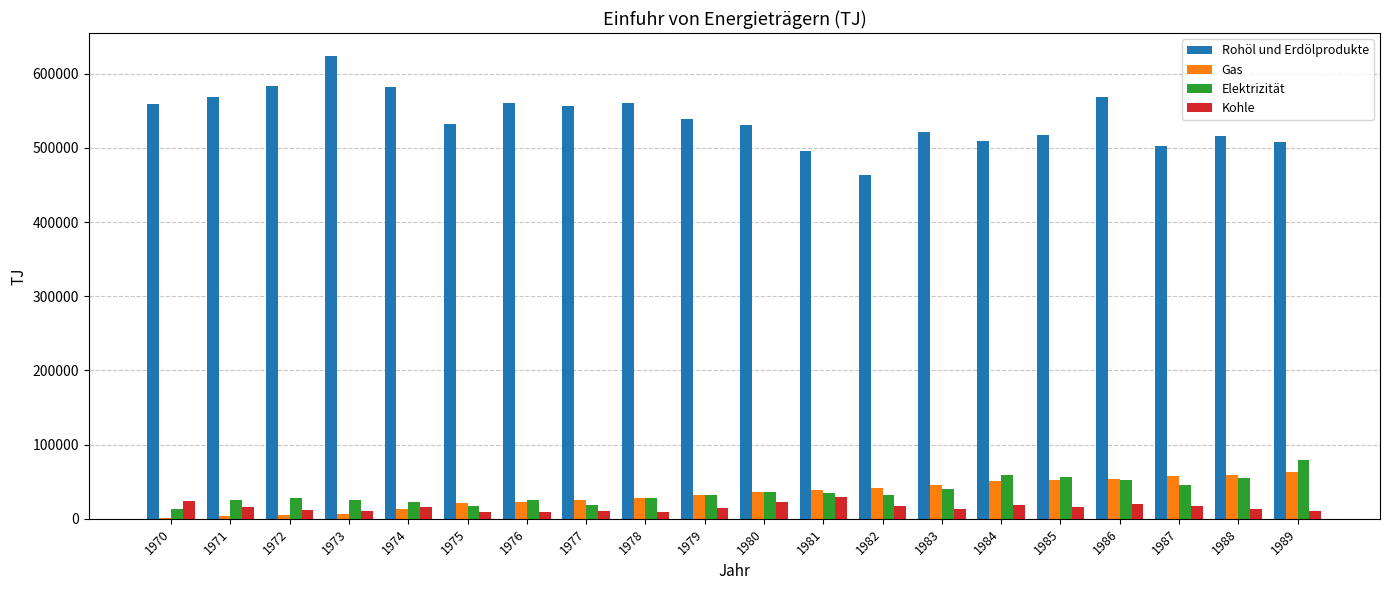

What is the greatest value displayed?

623830